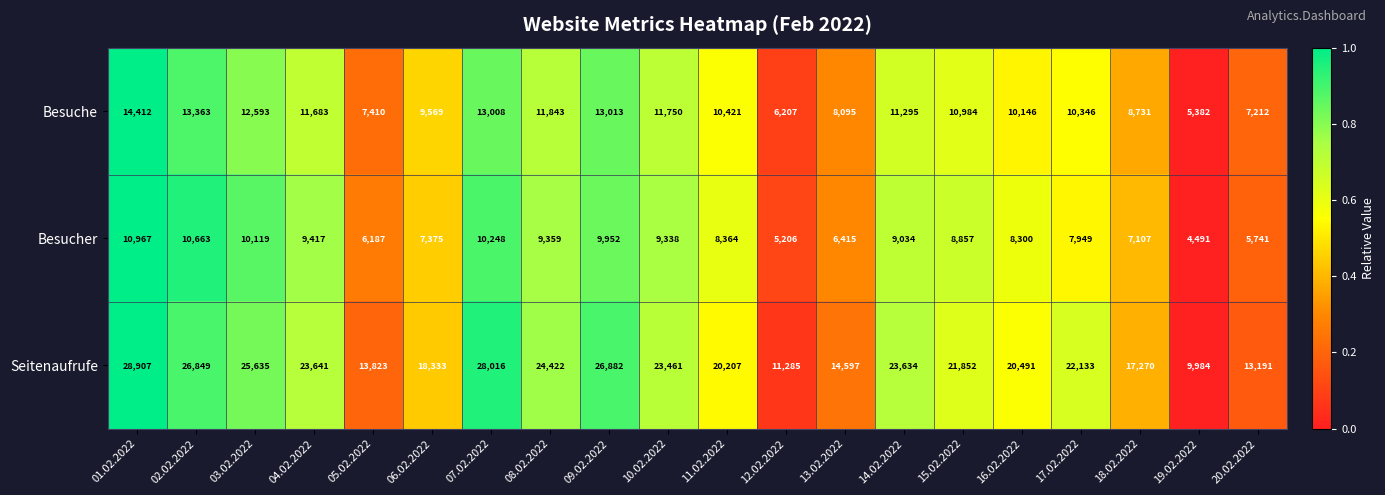

What is the maximum value shown in the chart?

28907